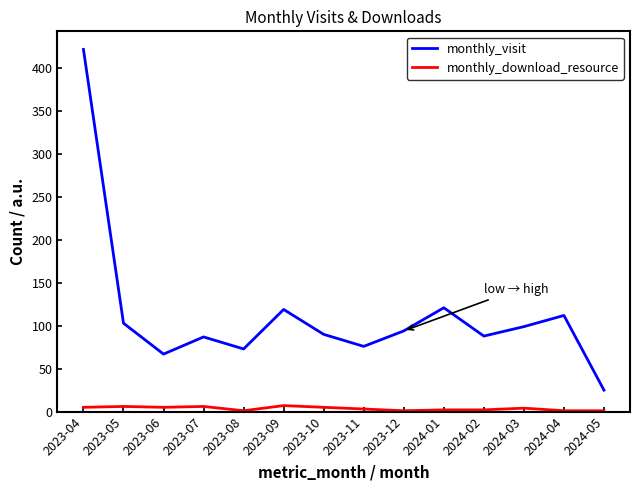

At how many categories does at least one series exceed 210?

1